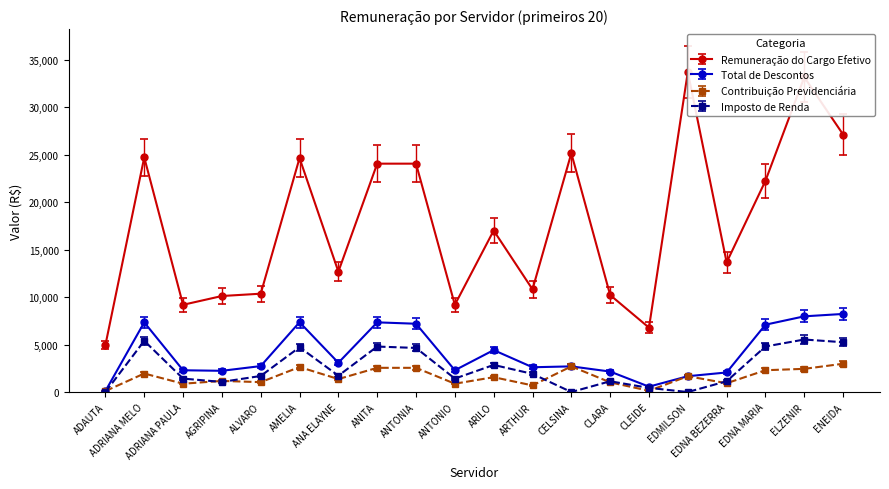

At which category is the sum across all series the highest?

ELZENIR